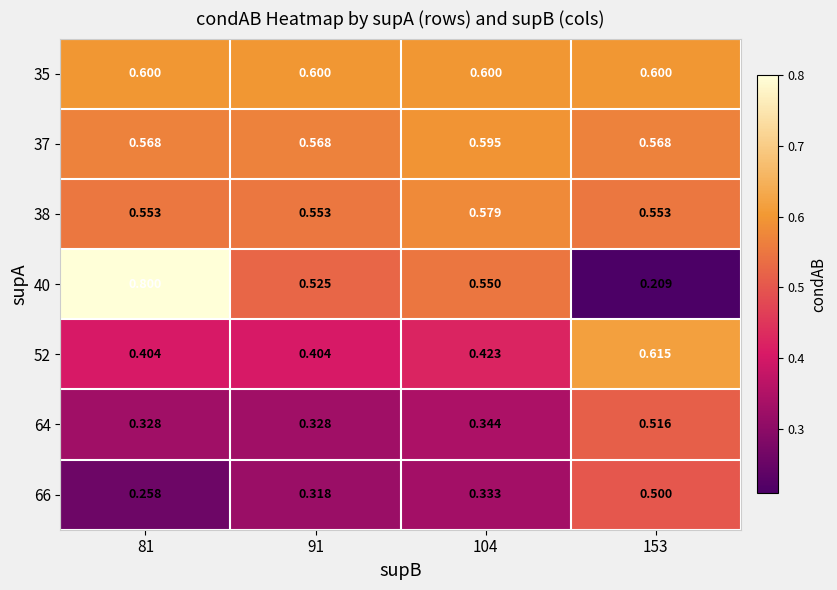

Is the value of 37 at 91 greater than the value of 64 at 104?

Yes